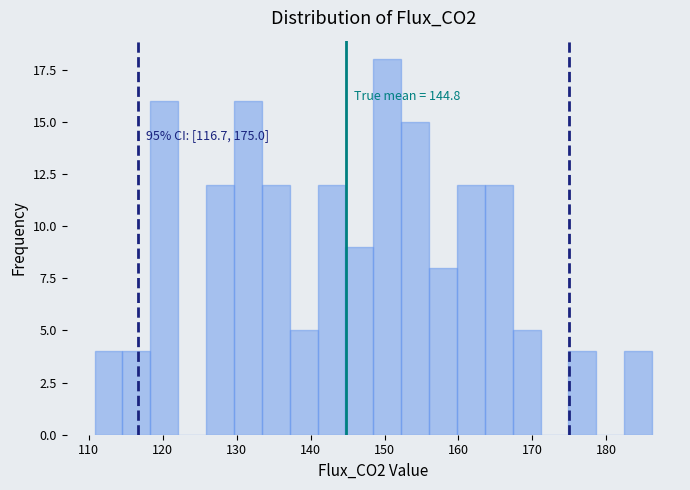

Around what value on the x-axis is the tallest bar? Give the approximate position of its centre, as read against the axis.

150